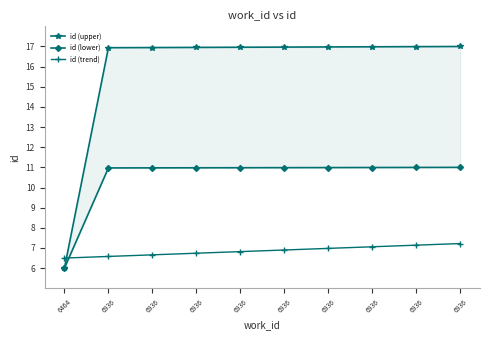

True or false: id (upper) and id (lower) cross at least once.

False